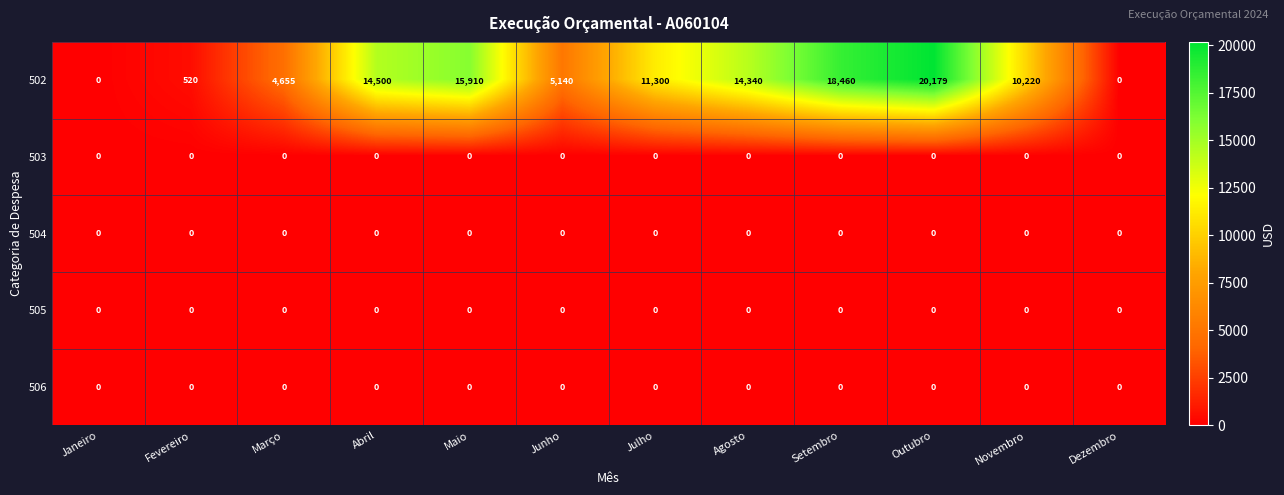

Which series has the largest total across all categories?

502